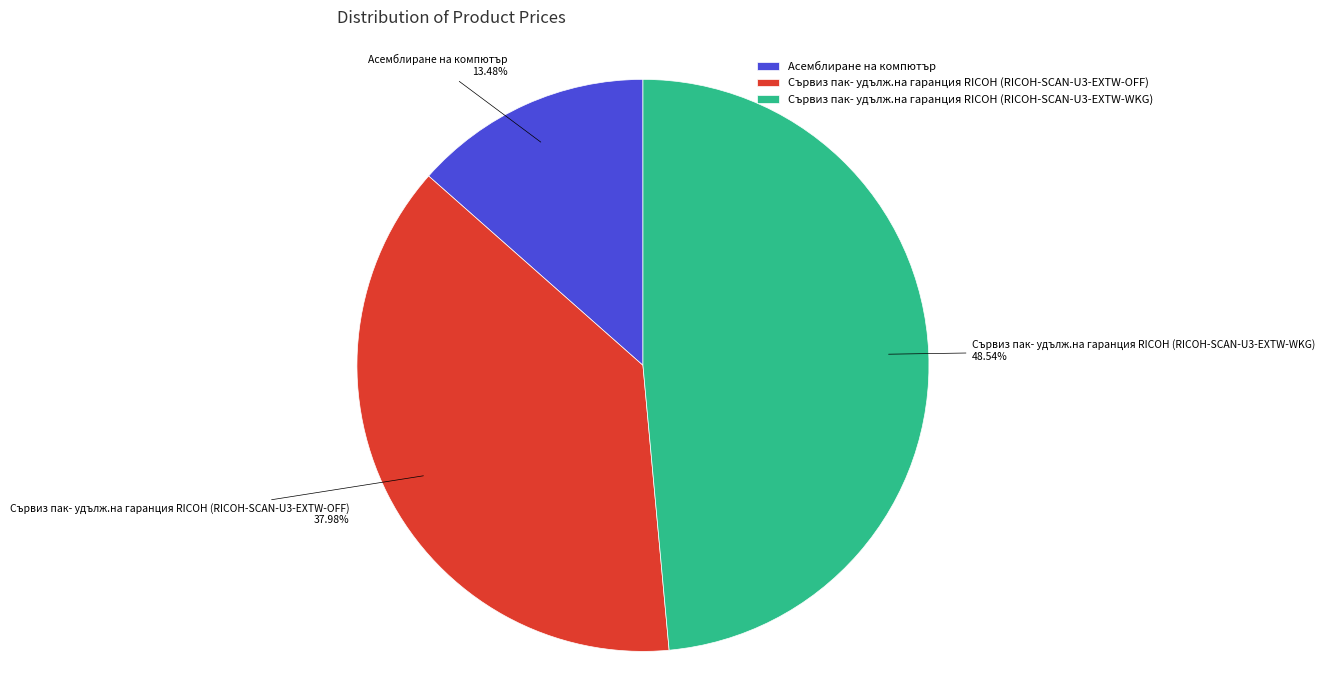

How many segments does this pie chart have?

3